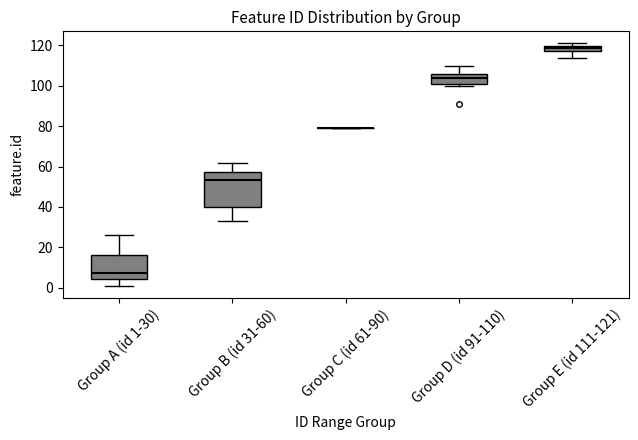

Comparing the boxes themselves (not the whiskers), which one is the tallest?

Group B (id 31-60)